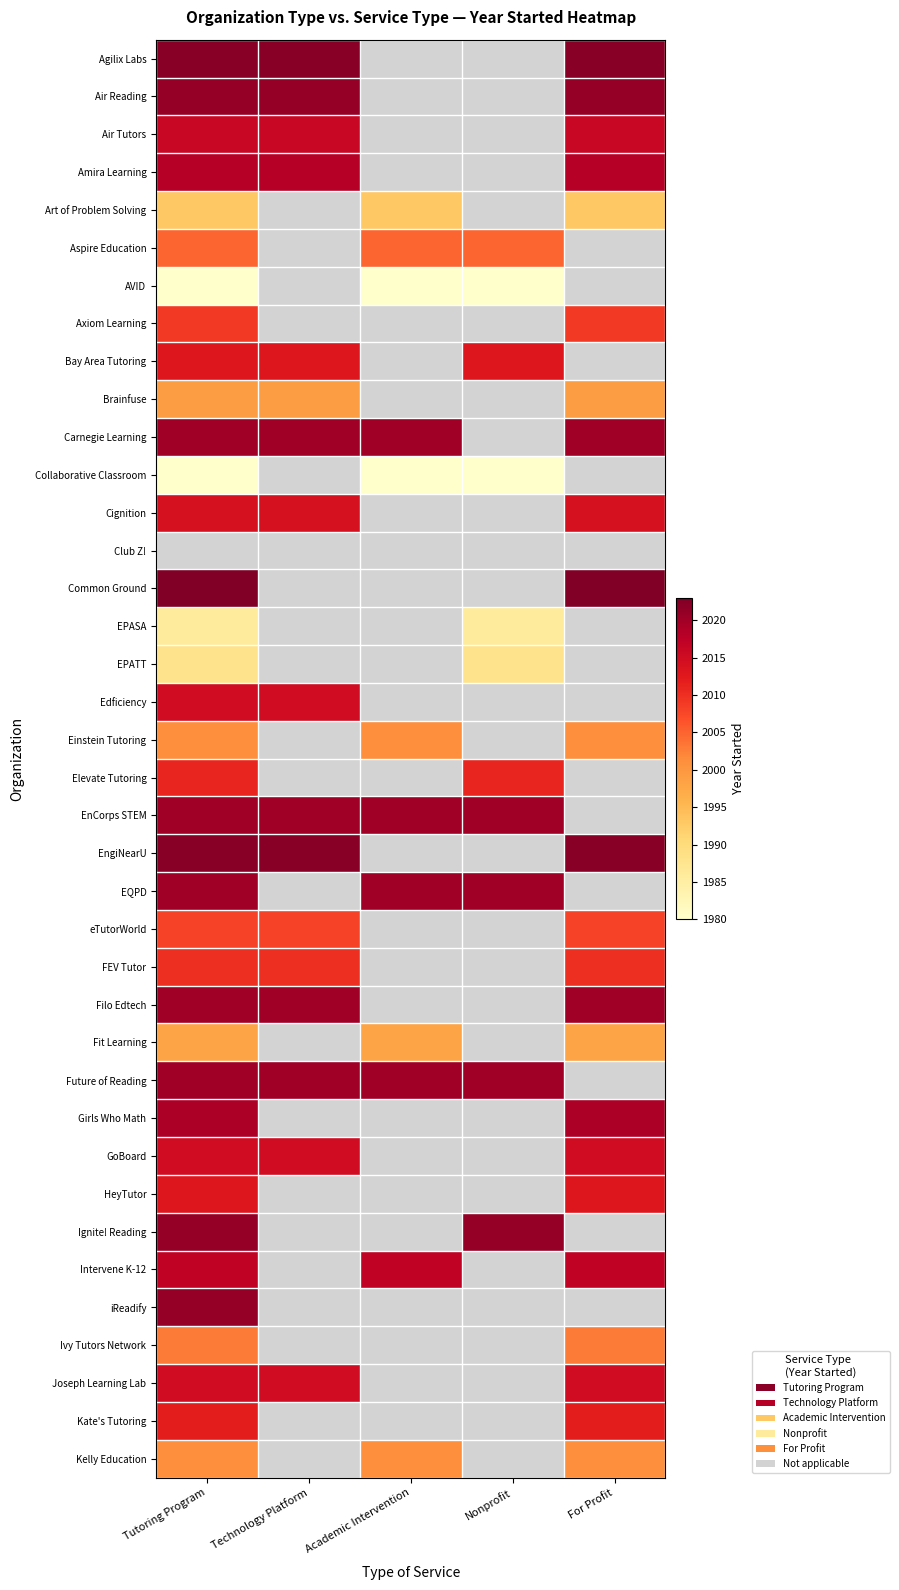

How many series are shown in this chart?

38